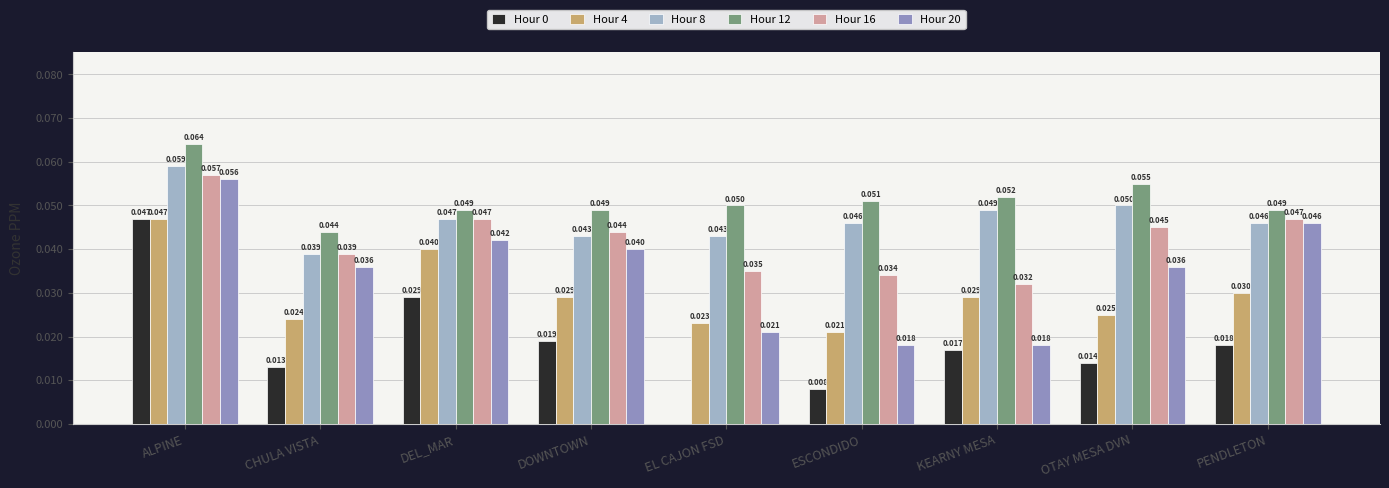

How many Hour 0 values are between 0 and 1?

9